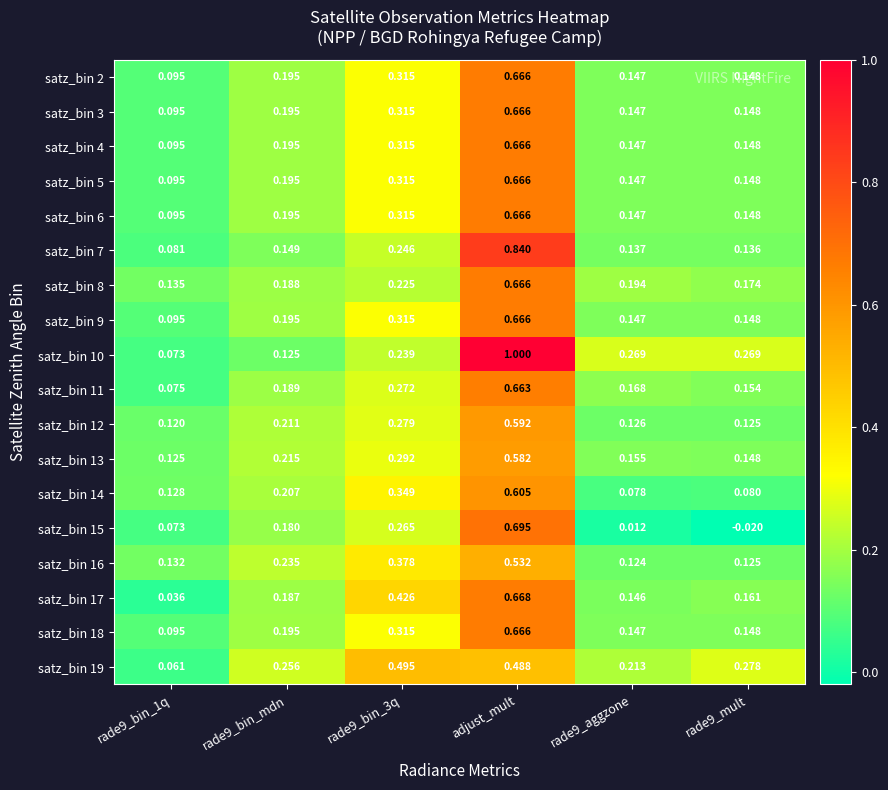

Count the number of categories in the chart.

6